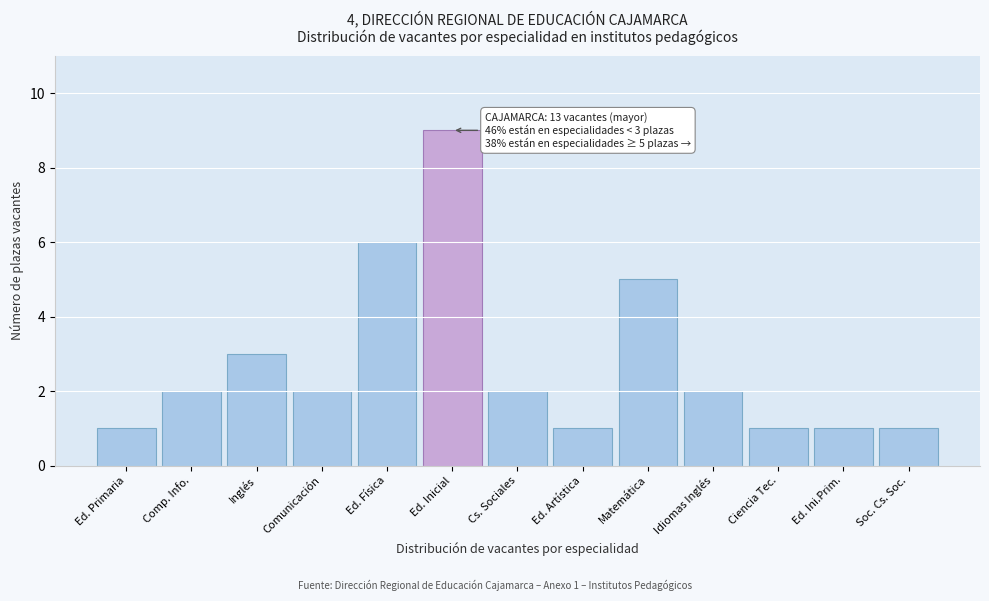

Reading left to right, transcribe all the data shown in this chart.

Ed. Primaria=1	Comp. Info.=2	Inglés=3	Comunicación=2	Ed. Física=6	Ed. Inicial=9	Cs. Sociales=2	Ed. Artística=1	Matemática=5	Idiomas Inglés=2	Ciencia Tec.=1	Ed. Ini.Prim.=1	Soc. Cs. Soc.=1